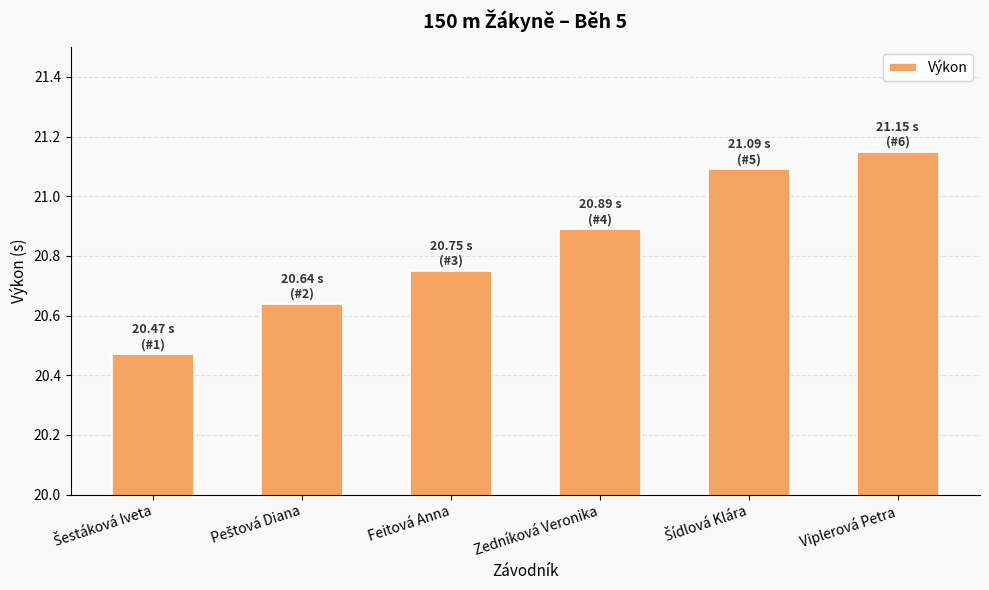

How many values are between 20 and 21?

4